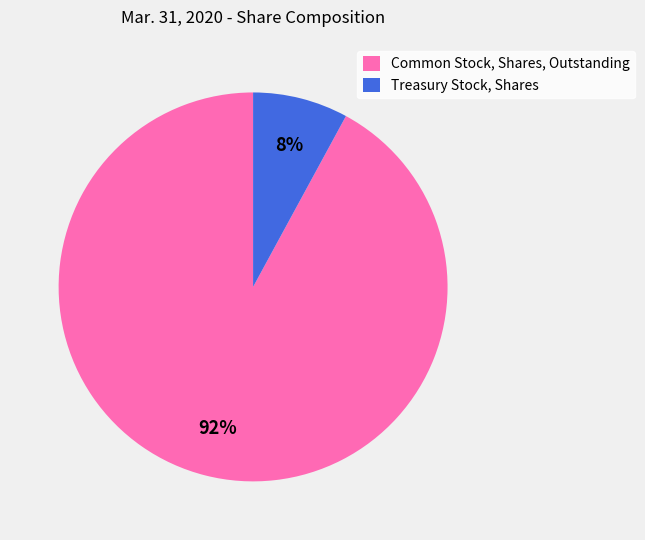

To the nearest percent, what is the difference between the largest and smallest slice percentages?

84%